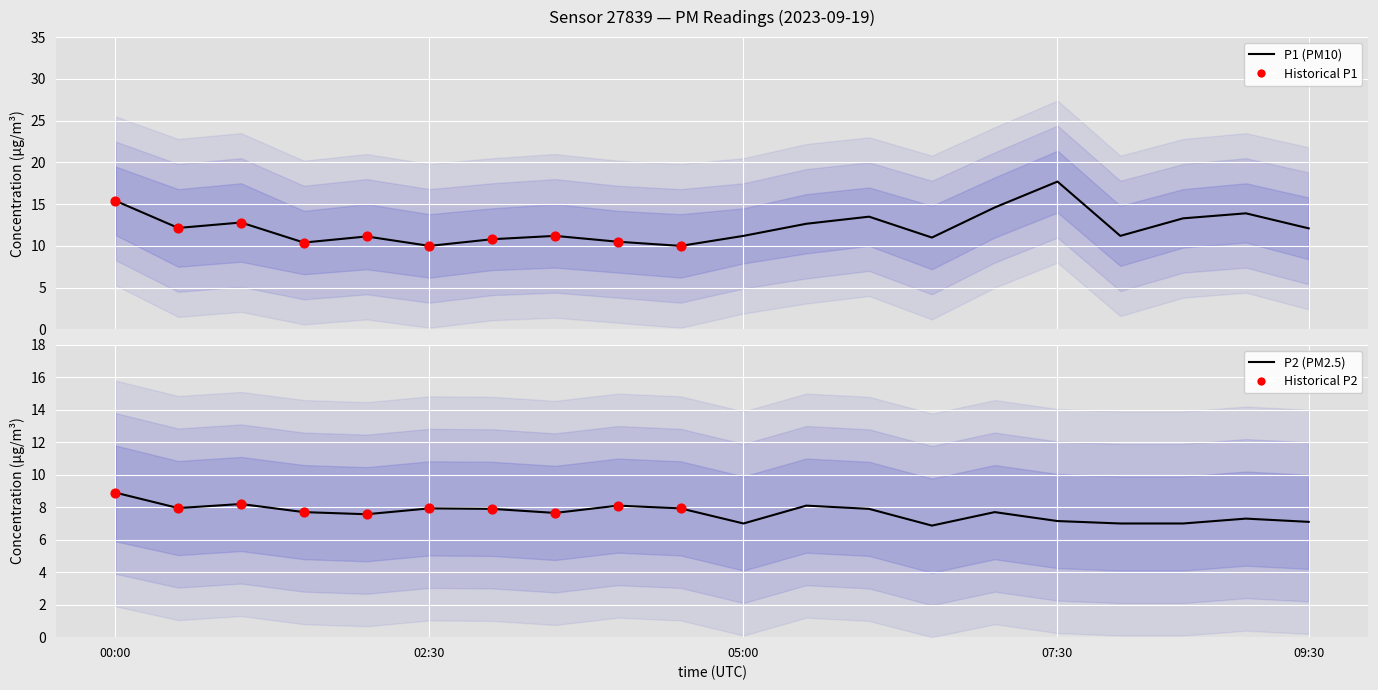

Which series has the widest spread of Y values?

P1